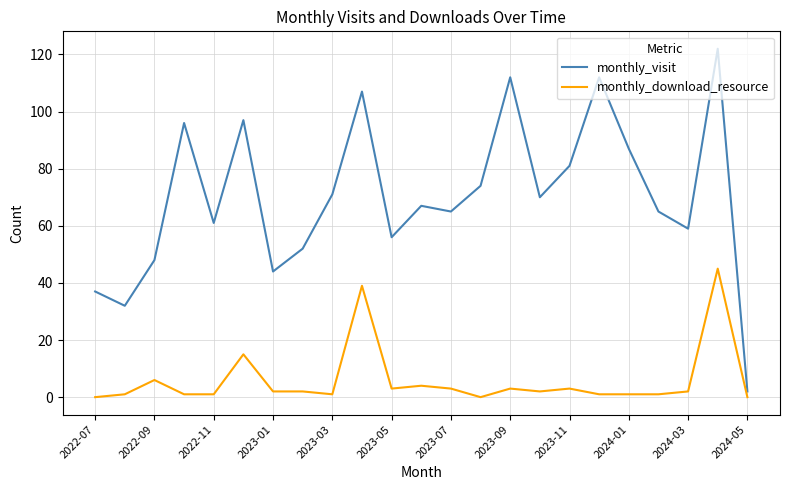

Which series has the largest range (max minus min)?

monthly_visit